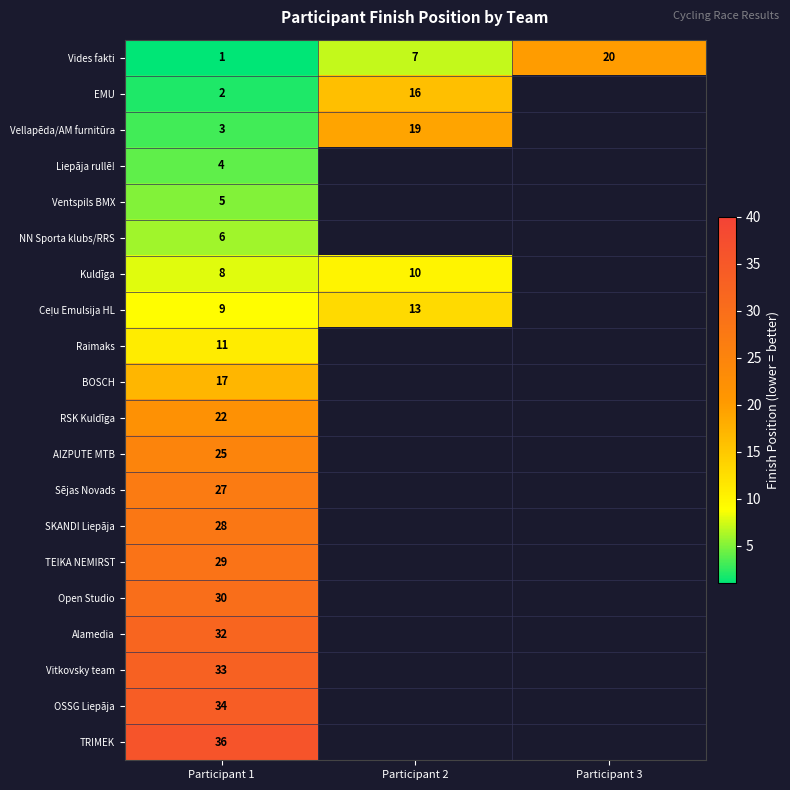

Is the value of Ventspils BMX at Participant 1 greater than the value of Kuldīga at Participant 2?

No